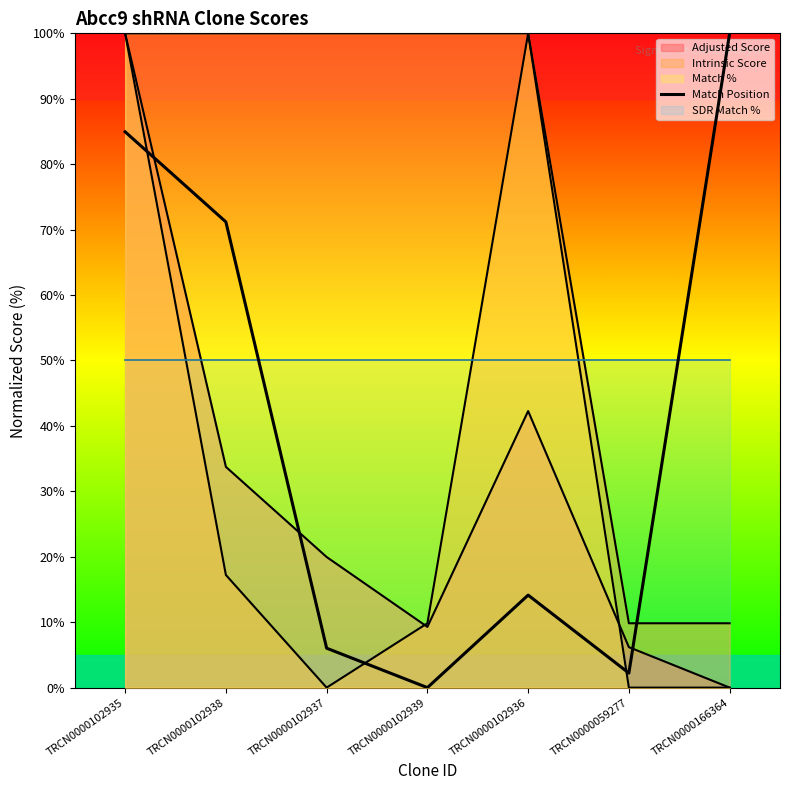

What position from the right is TRCN0000102938?

6